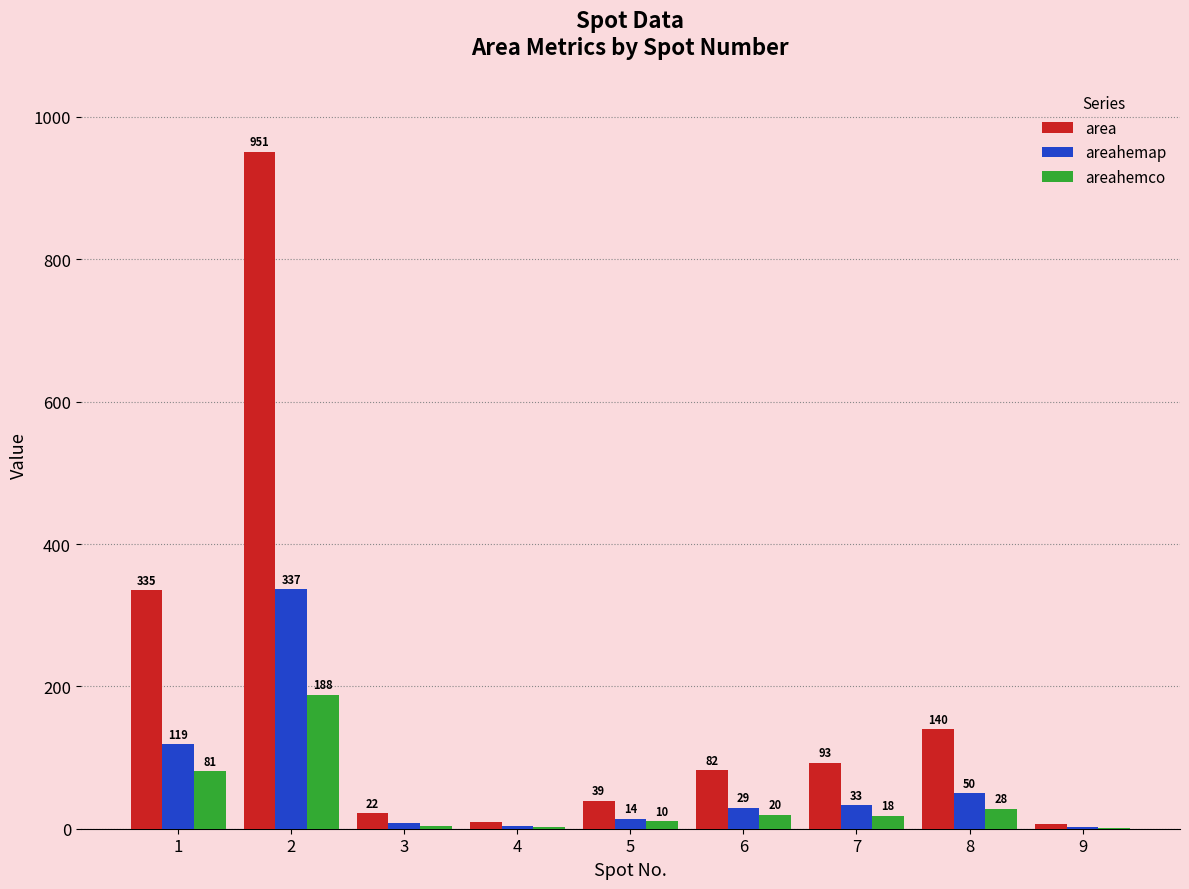

Is the value of areahemco at 1 greater than the value of area at 2?

No